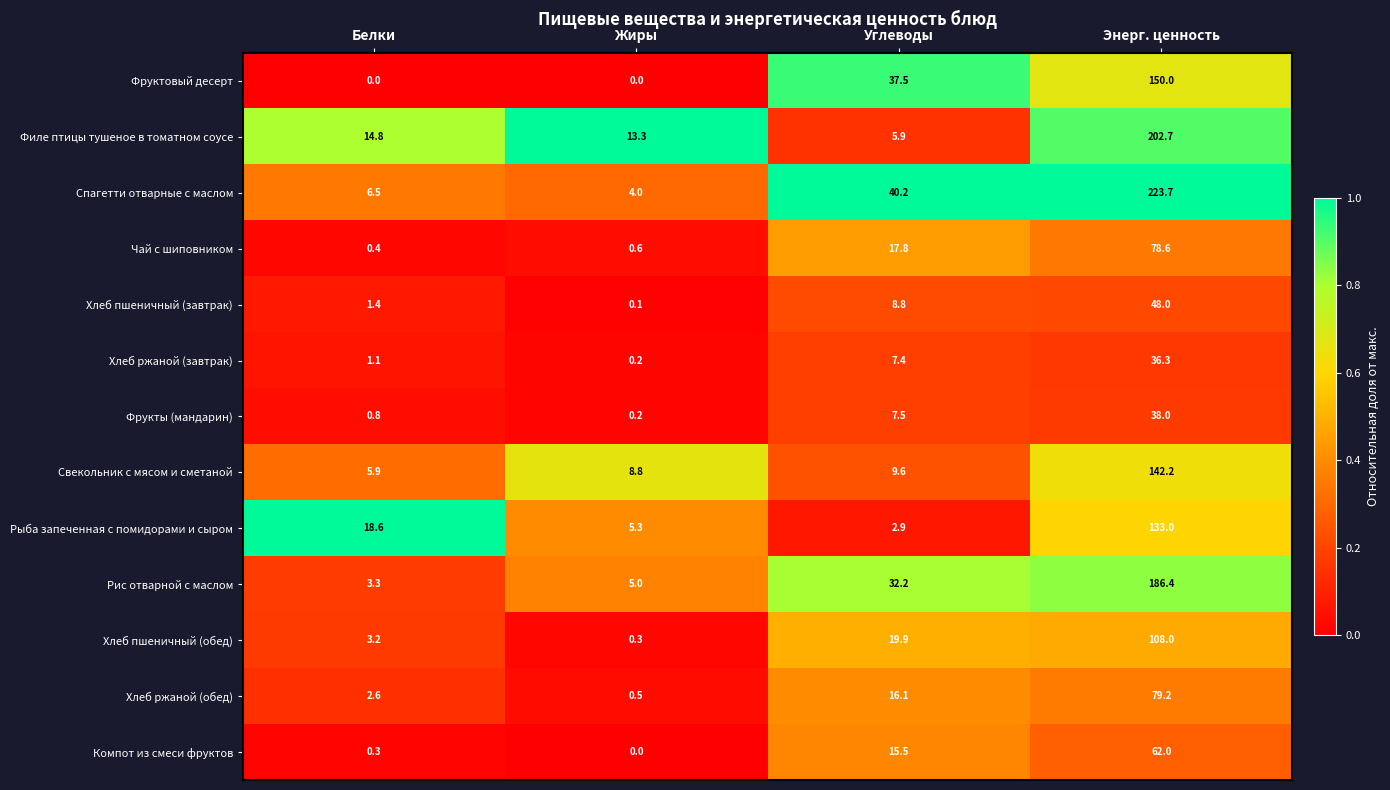

Where is Фрукты (мандарин) nearest to the value 19?

Углеводы